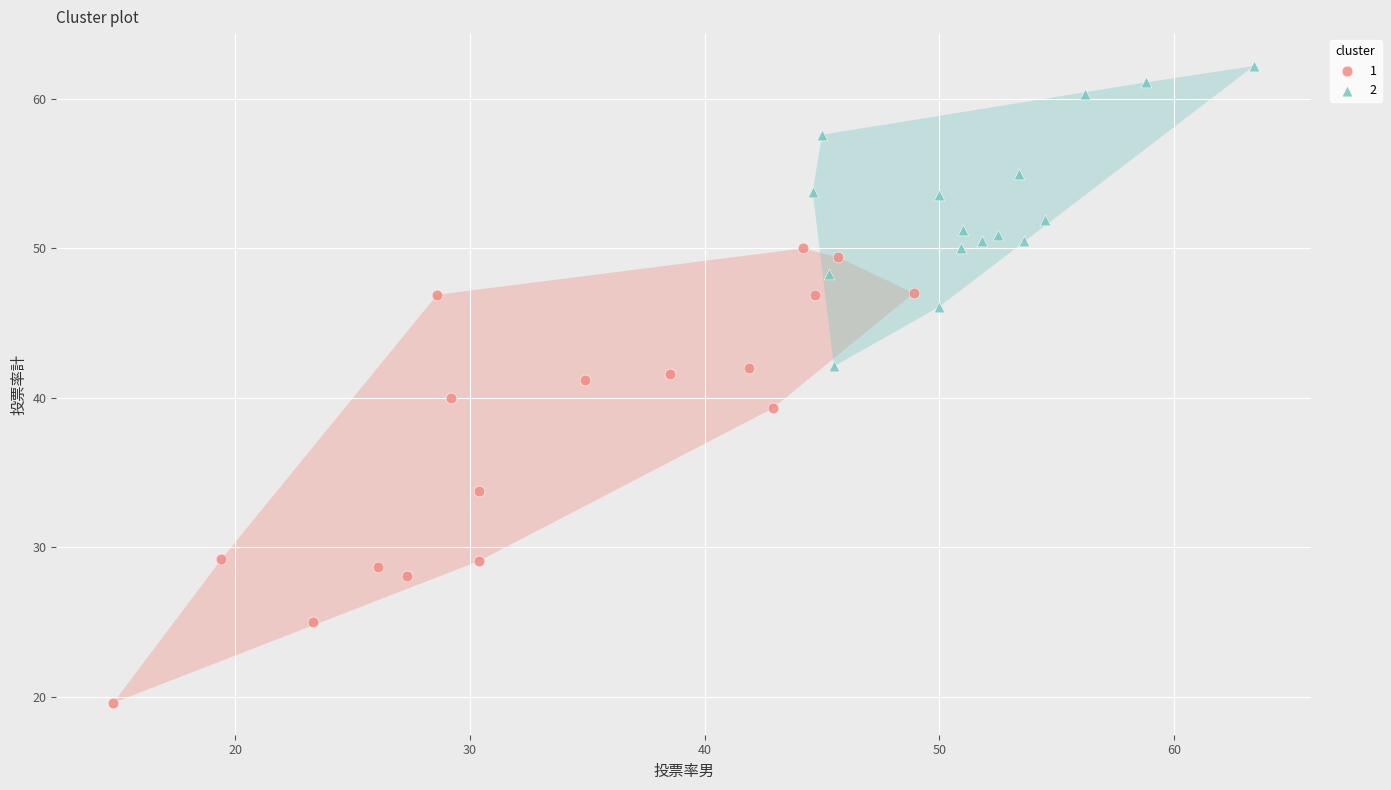

Which series reaches the maximum Y coordinate?

2